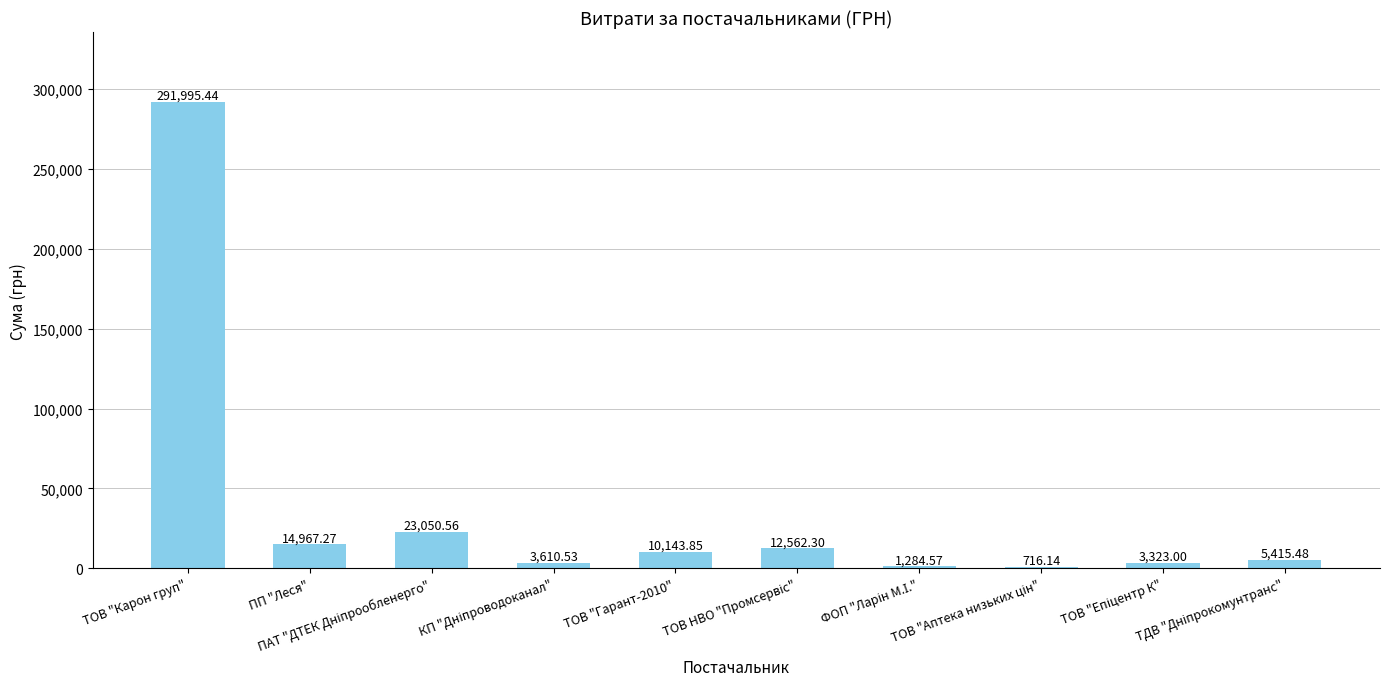

What is the sum of all values?

367069.1